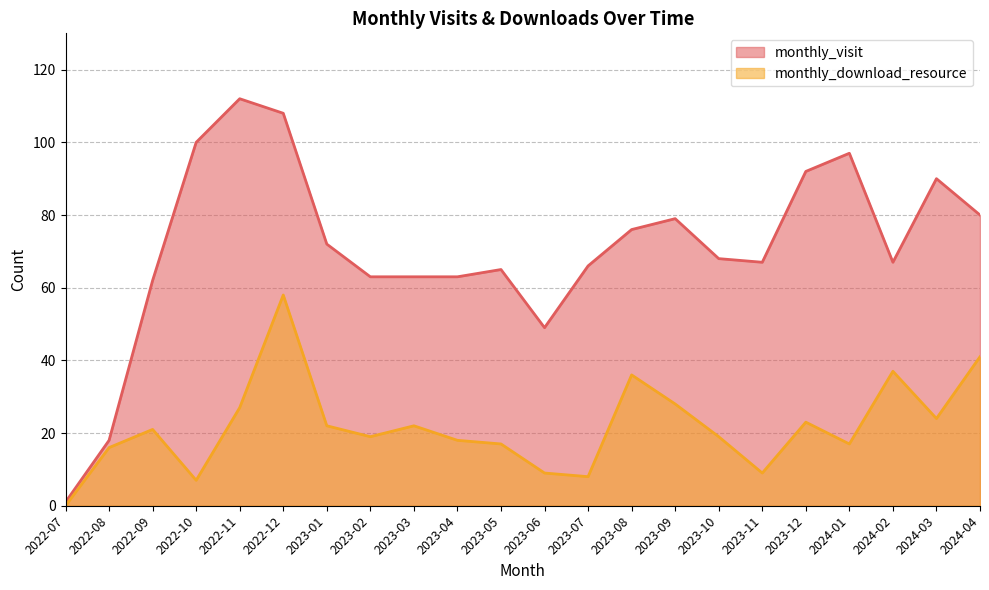

At which label does monthly_visit reach its minimum?

2022-07